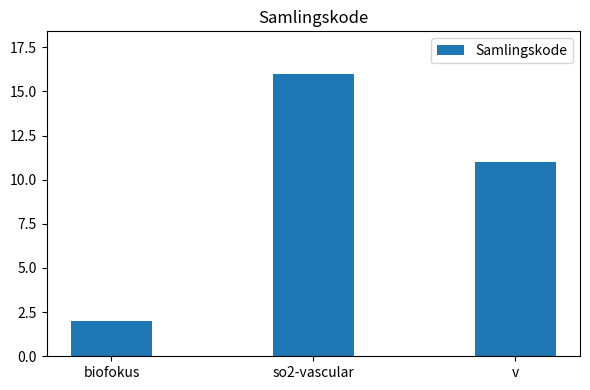

Reading left to right, what are all the values shown in this chart?

biofokus=2	so2-vascular=16	v=11